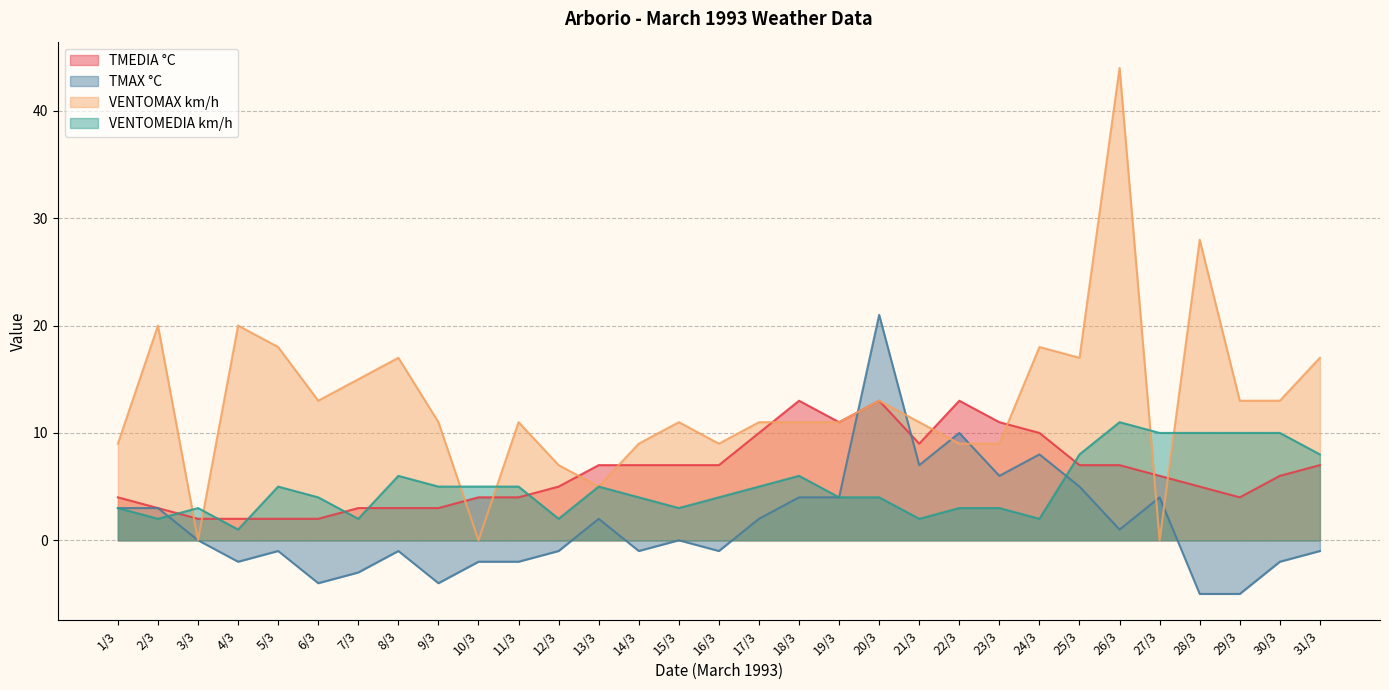

How many data points does each series have?

31